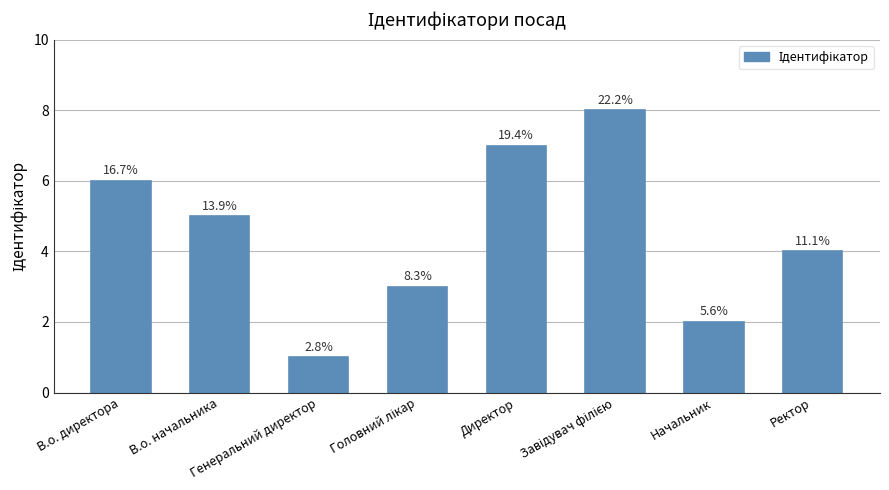

How many bars are there in total?

8